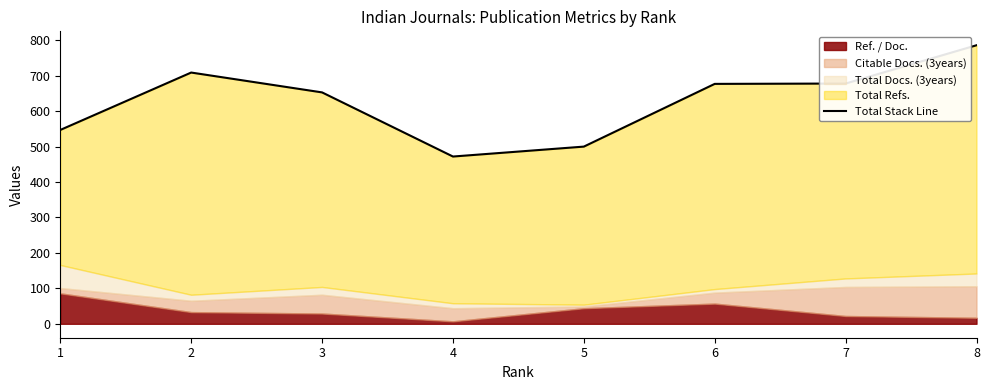

At which label does the data first exceed 677?

2